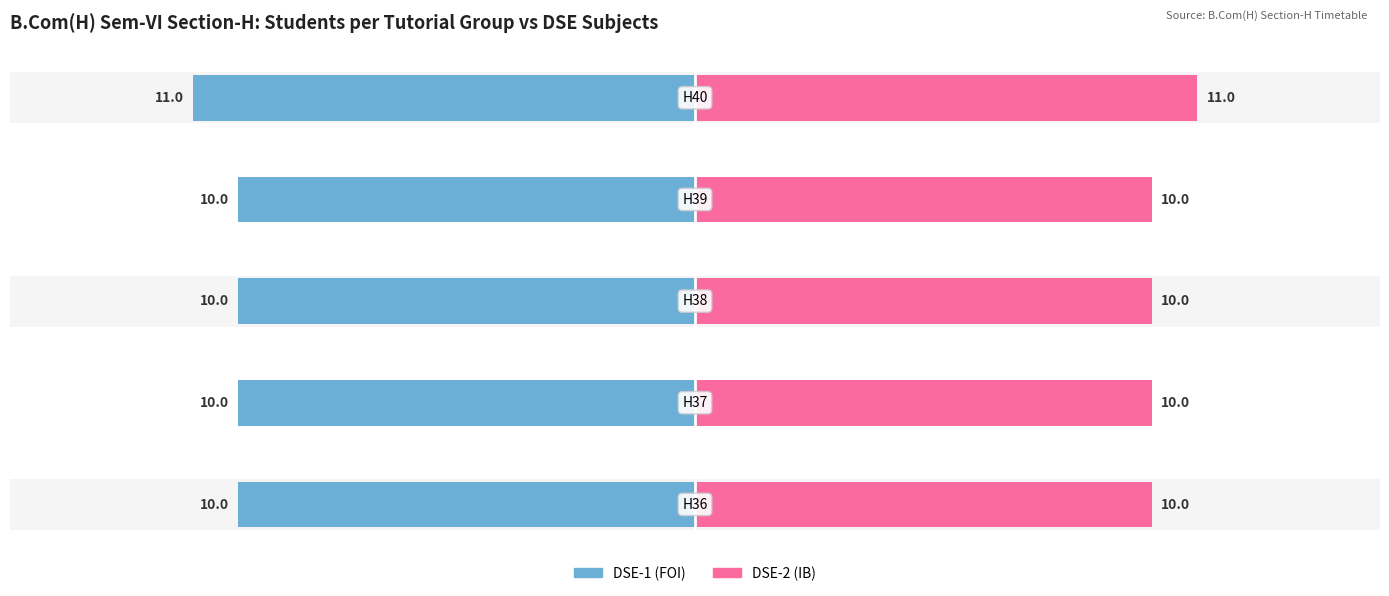

What is the maximum value for DSE-2 (IB)?

11